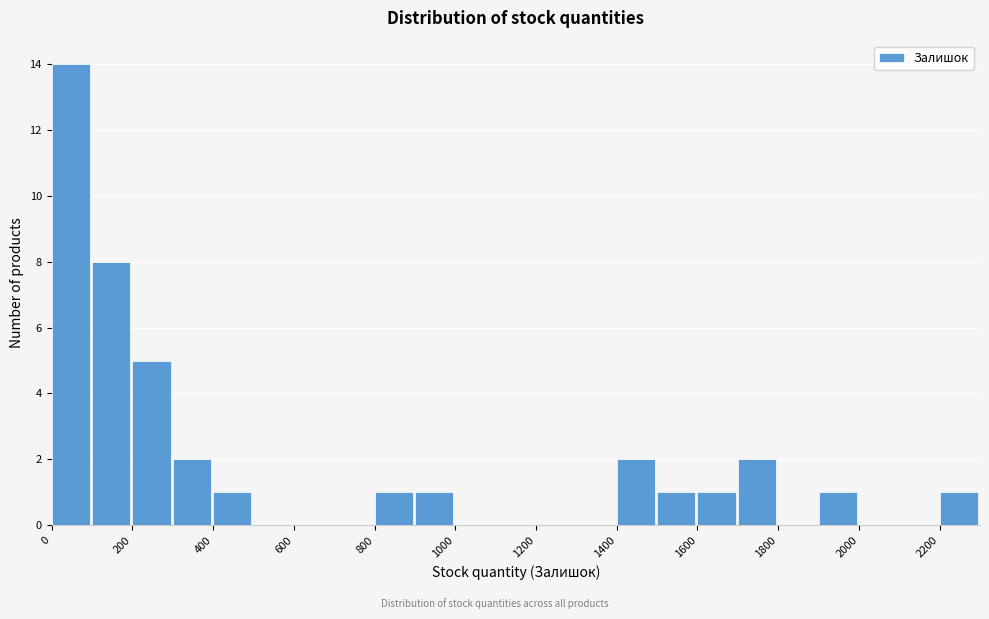

Reading left to right, transcribe this chart: for each bar, give the range it covers on the x-axis and its height. The values are not printed on the chart, so give them approximately, as read against the axis.

0 to 100: 14
100 to 200: 8
200 to 300: 5
300 to 400: 2
400 to 500: 1
500 to 600: 0
600 to 700: 0
700 to 800: 0
800 to 900: 1
900 to 1000: 1
1000 to 1100: 0
1100 to 1200: 0
1200 to 1300: 0
1300 to 1400: 0
1400 to 1500: 2
1500 to 1600: 1
1600 to 1700: 1
1700 to 1800: 2
1800 to 1900: 0
1900 to 2000: 1
2000 to 2100: 0
2100 to 2200: 0
2200 to 2300: 1